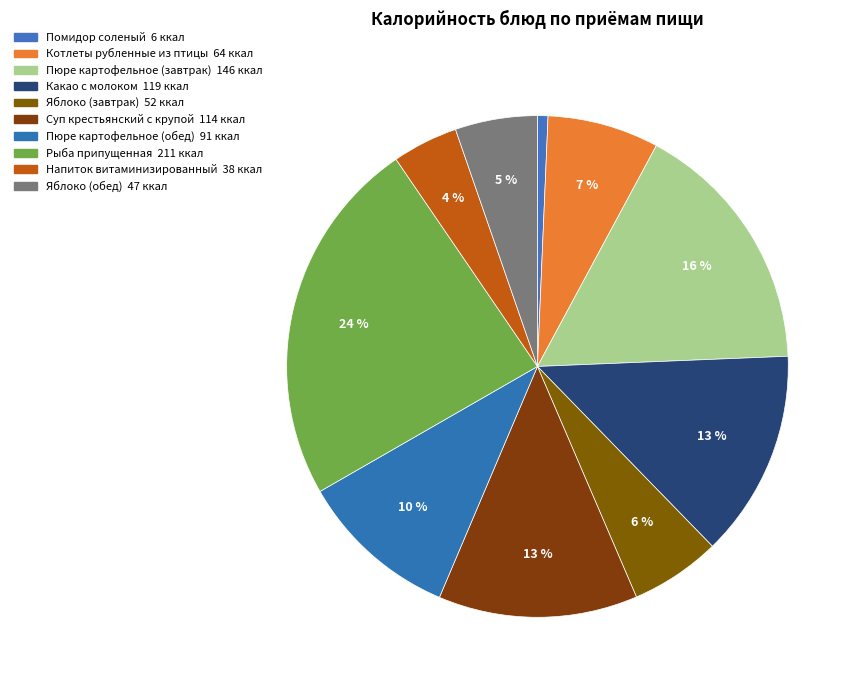

Count the number of slices in the pie.

10